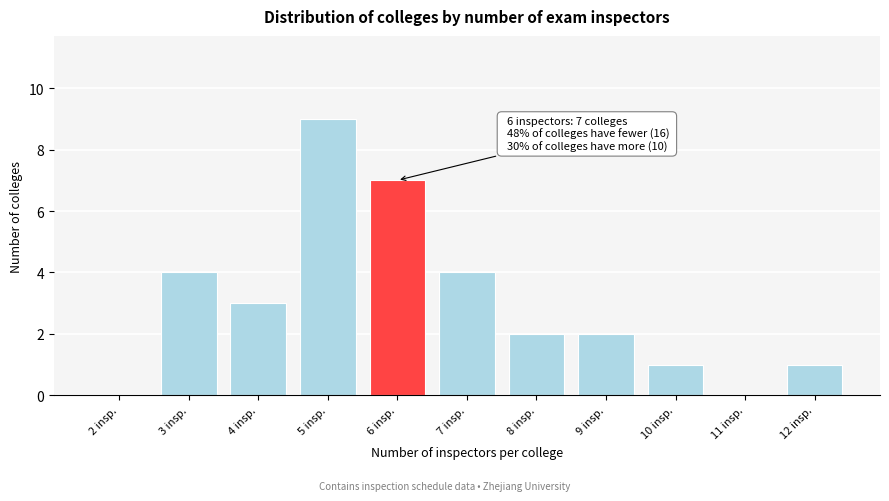

Reading left to right, list all the values displayed in this chart.

2 insp.=0	3 insp.=4	4 insp.=3	5 insp.=9	6 insp.=7	7 insp.=4	8 insp.=2	9 insp.=2	10 insp.=1	11 insp.=0	12 insp.=1